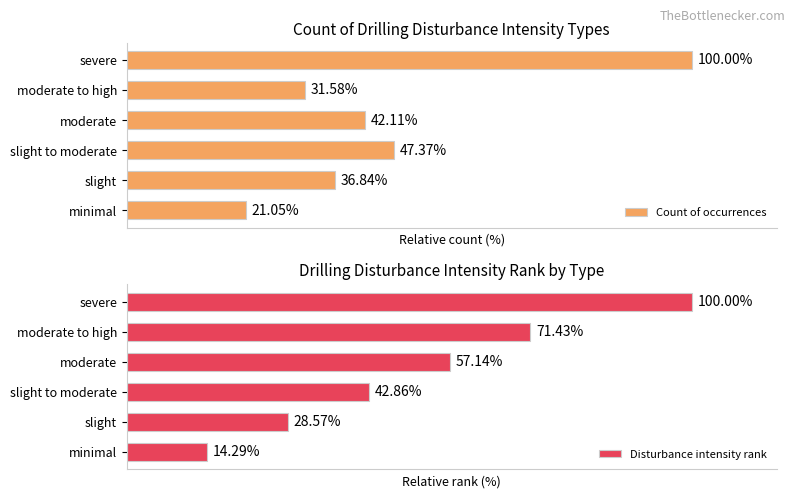

How many bars are there in total?

12